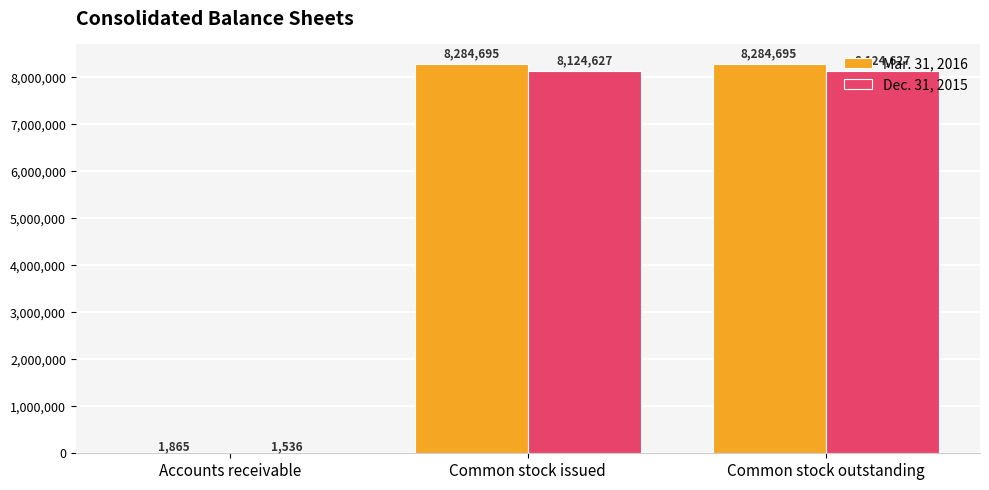

What value does the Dec. 31, 2015 series have at Common stock issued, to the nearest 10?

8124630